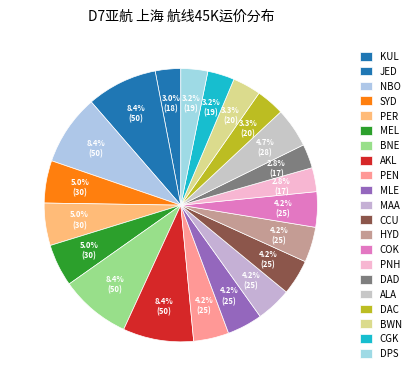

Is CGK the majority of the pie?

No